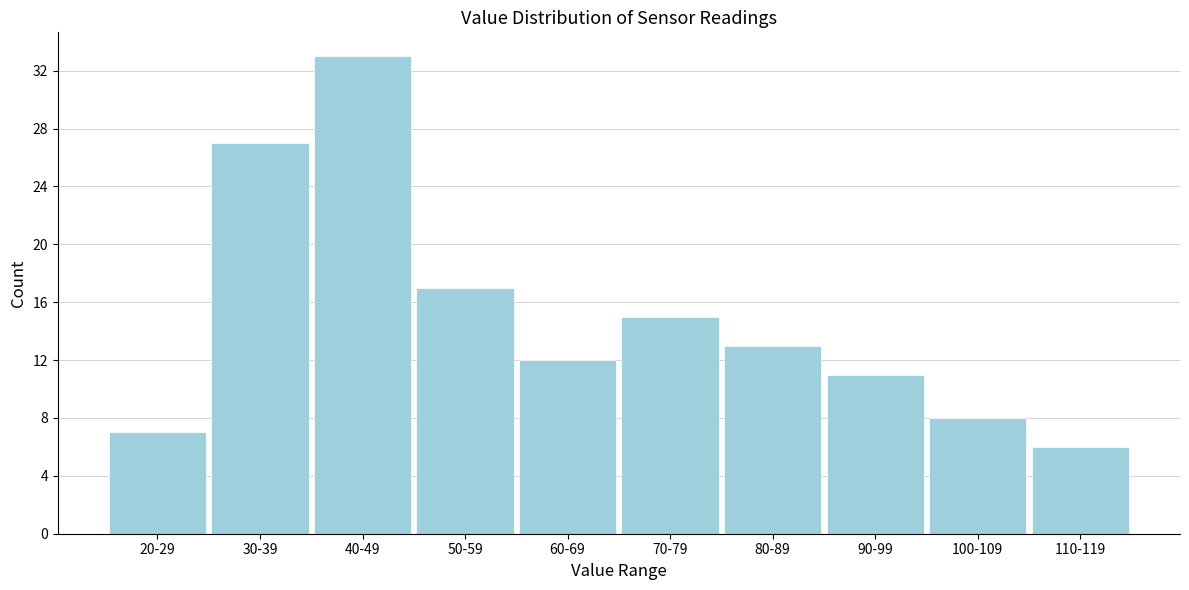

Reading left to right, transcribe all the data shown in this chart.

7	27	33	17	12	15	13	11	8	6